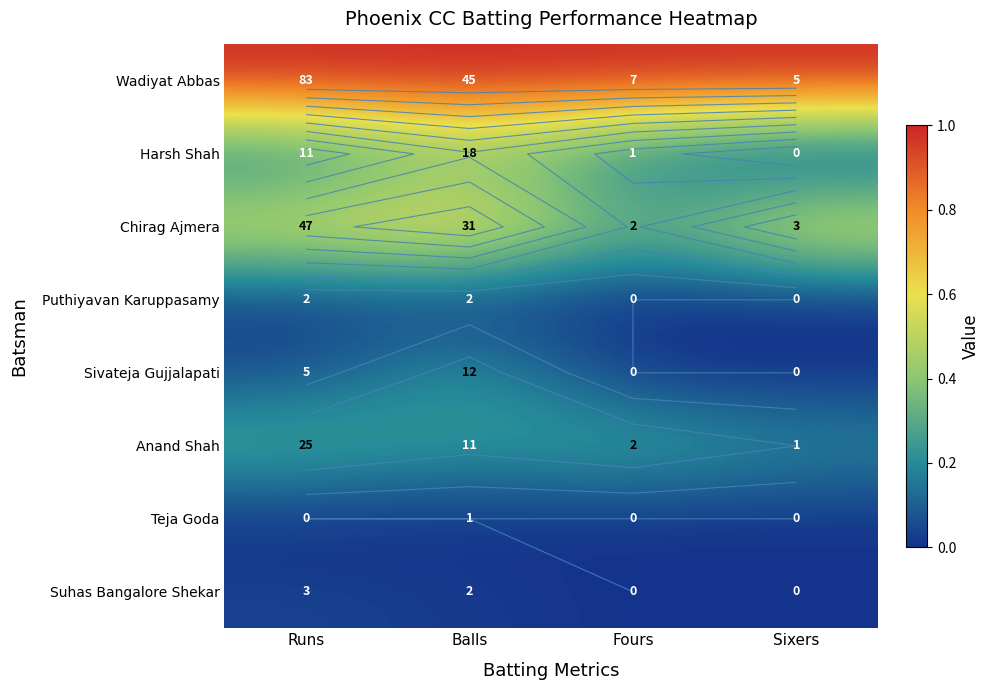

Which category has the highest value across all series?

Runs